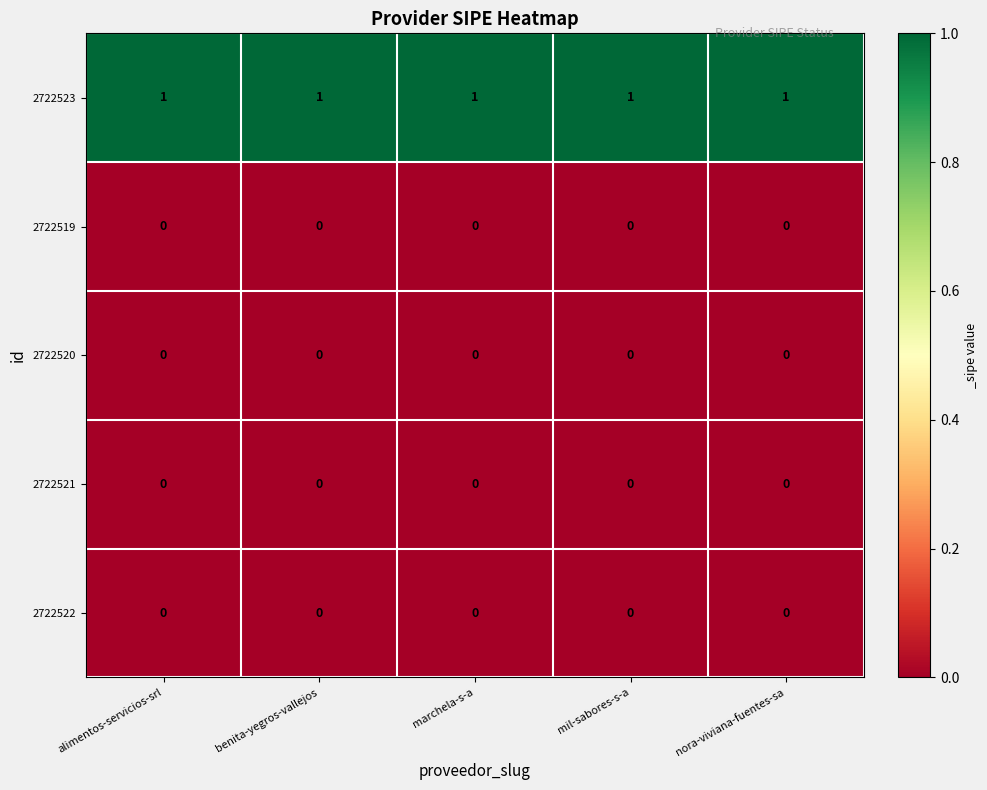

Which series has the largest total across all categories?

2722523